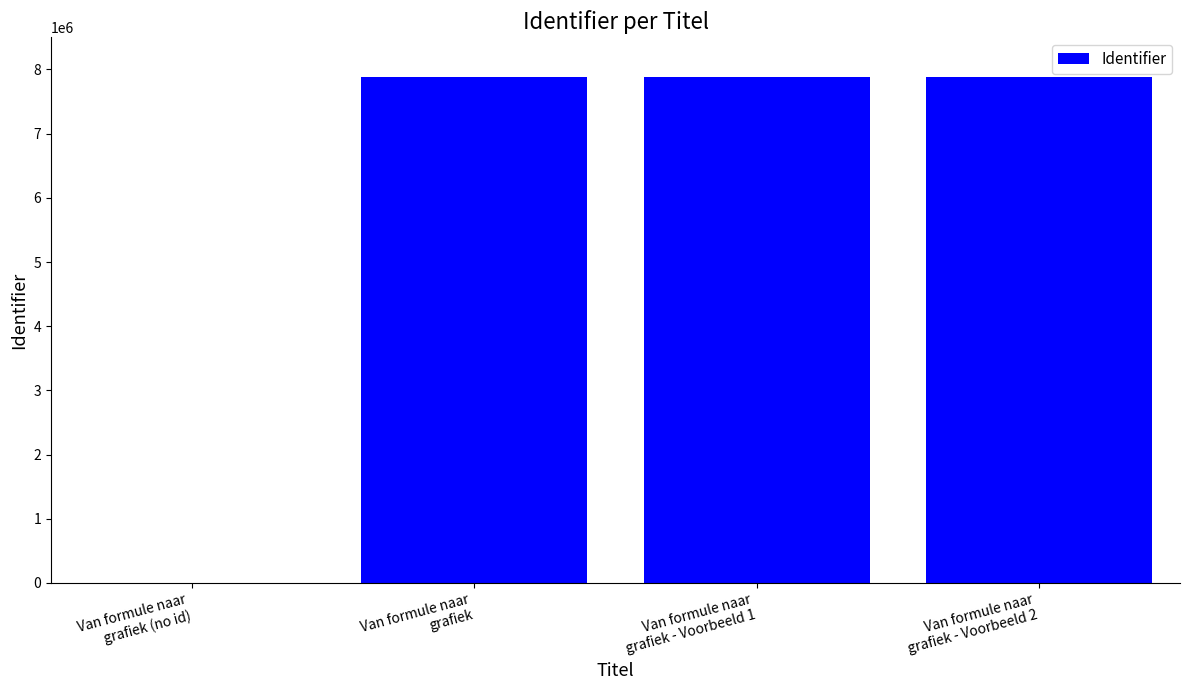

What is the greatest value displayed?

7885963